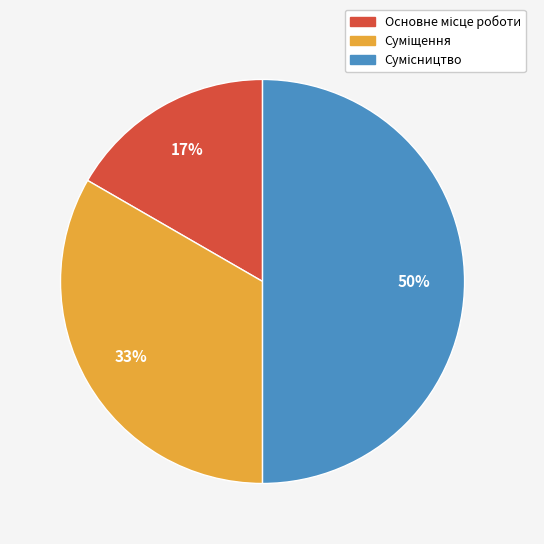

How many slices are in this pie chart?

3